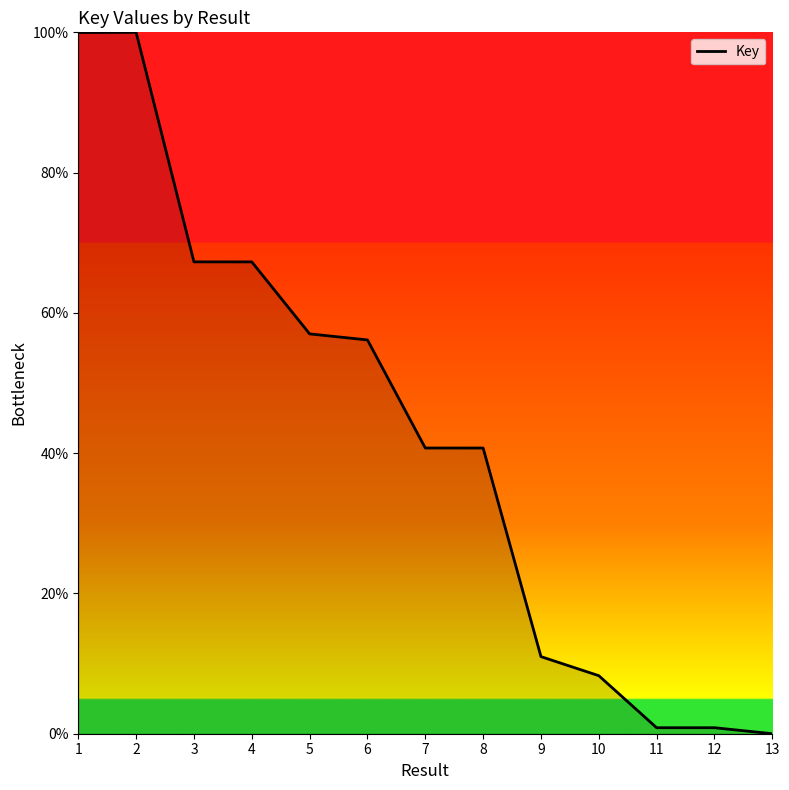

What is the change in value from 6 to 11?

-55.3